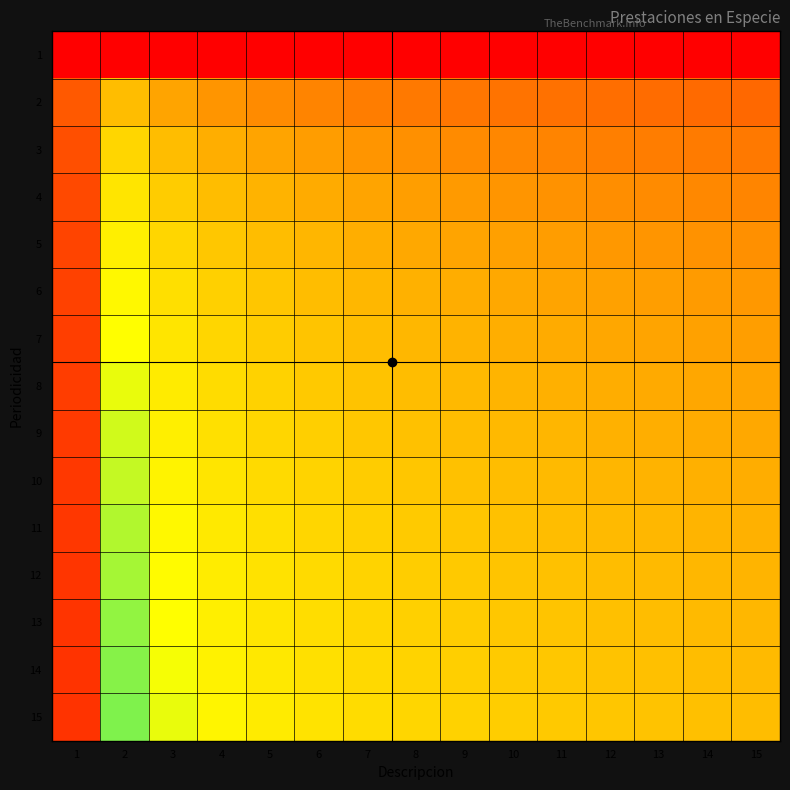

Which series has the largest total across all categories?

15